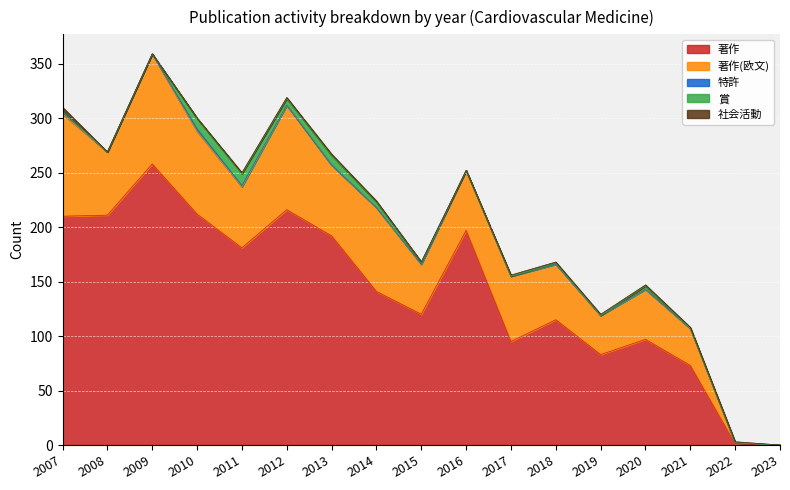

What is the maximum value for 著作?

258